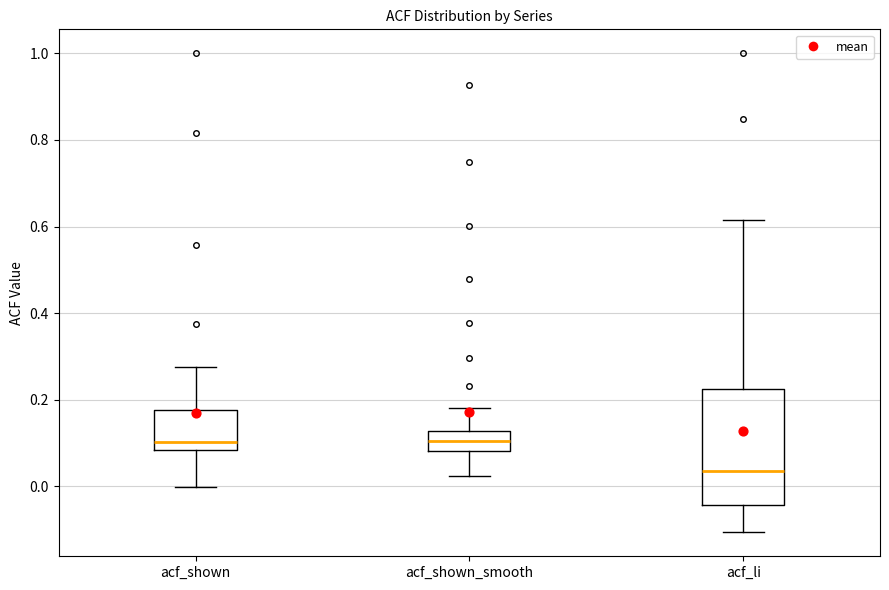

Where does the median line of the box for acf_li sit on the y-axis? The values are not printed on the chart, so give them approximately, as read against the axis.

0.04